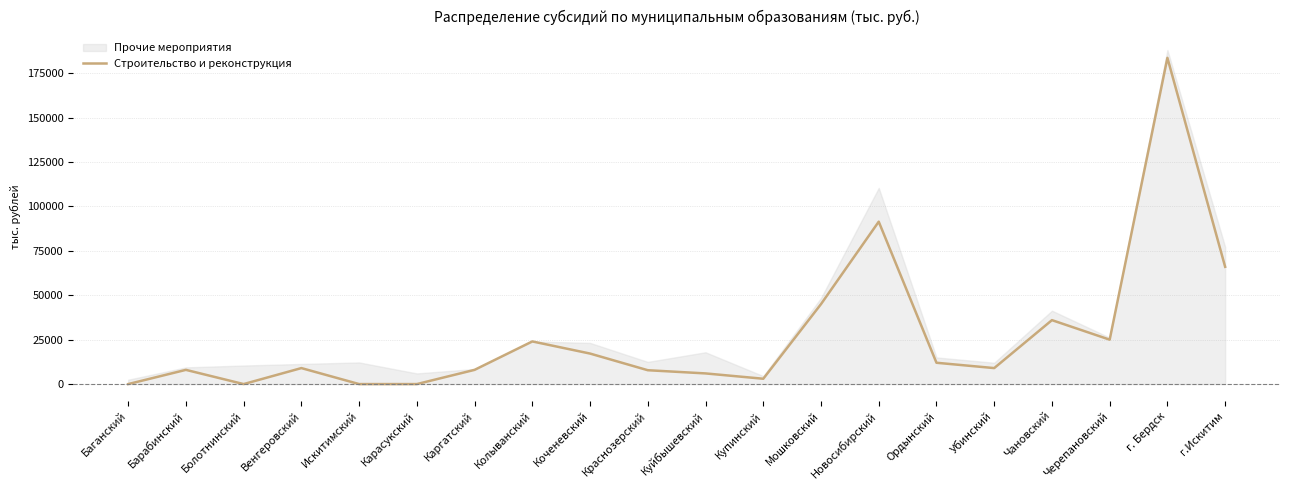

Reading left to right, what are all the values shown in this chart?

Баганский=0	Барабинский=8000	Болотнинский=0	Венгеровский=9000	Искитимский=0	Карасукский=0	Каргатский=8000	Колыванский=24000	Коченевский=17175	Краснозерский=7800	Куйбышевский=6000	Купинский=3000	Мошковский=45000	Новосибирский=91400	Ордынский=12000	Убинский=9000	Чановский=35986	Черепановский=25000	г. Бердск=183600	г.Искитим=66000